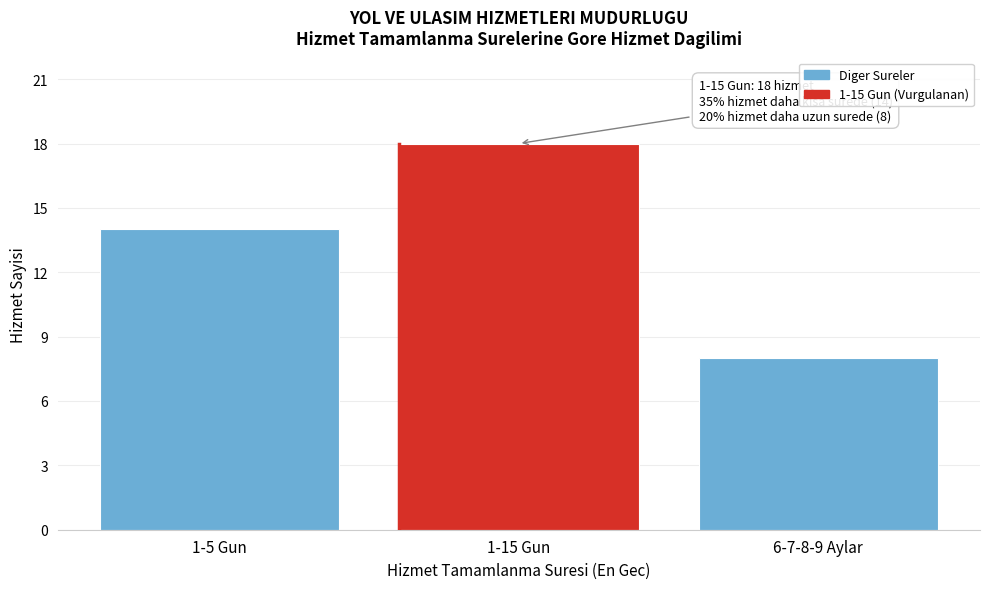

Reading left to right, list all the values displayed in this chart.

14	18	8